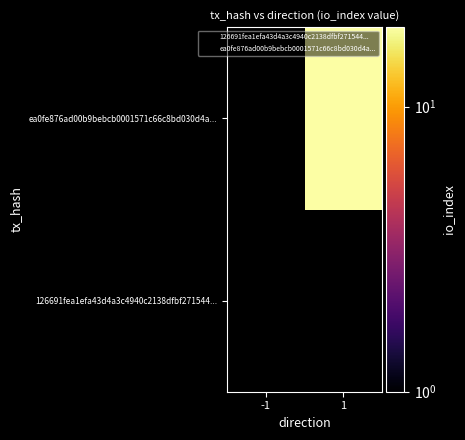

What is the minimum value for ea0fe876ad00b9bebcb0001571c66c8bd030d4a...?

1.0